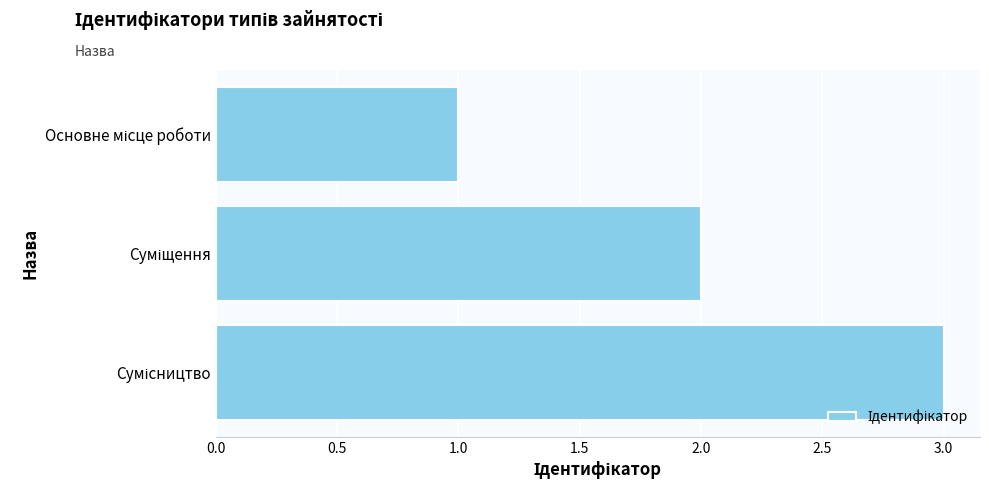

What is the maximum value shown in the chart?

3